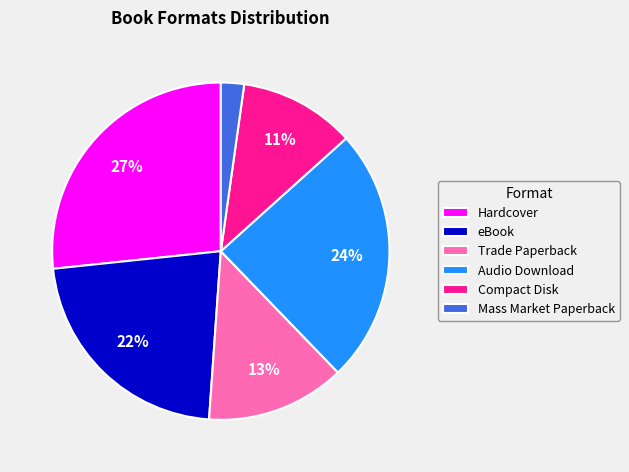

Rank the categories by value from lowest to highest.

Mass Market Paperback, Compact Disk, Trade Paperback, eBook, Audio Download, Hardcover